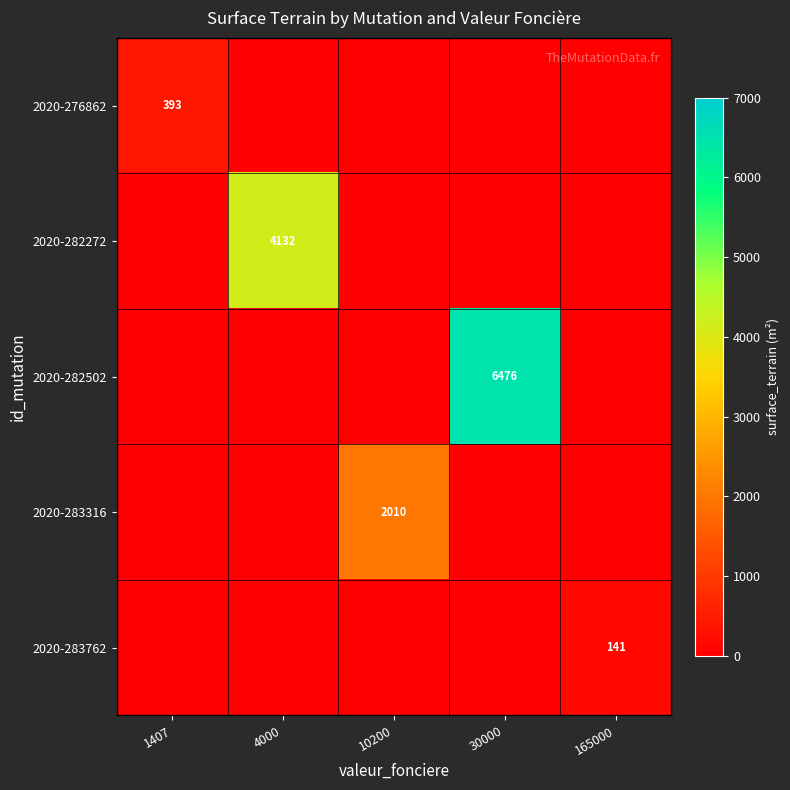

The 2020-282502 series shows 2699 at 30000. True or false?

False